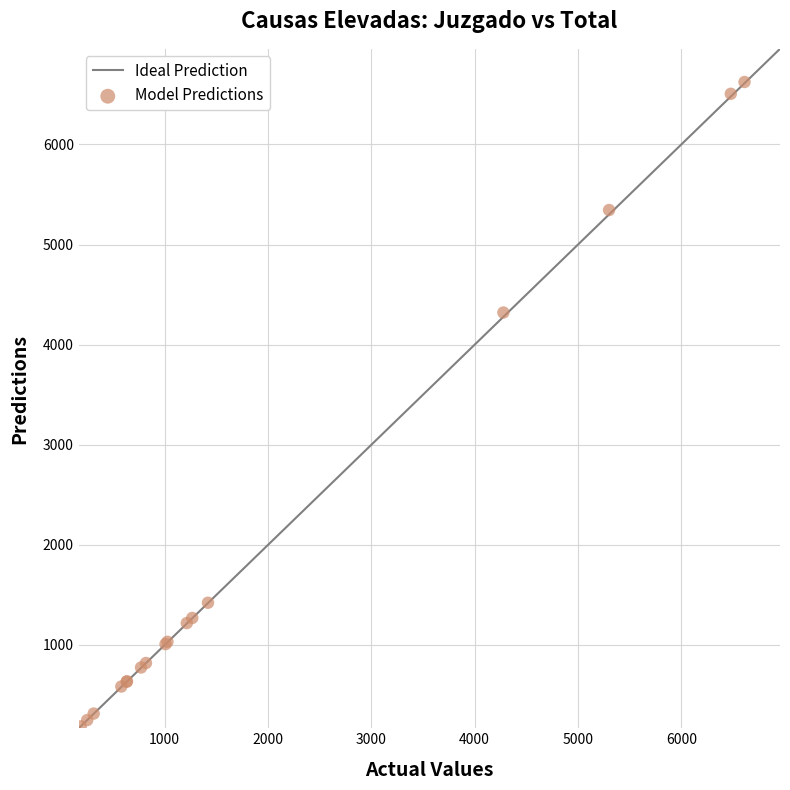

What Y value in the scatter plot is closest to 3405?

4321